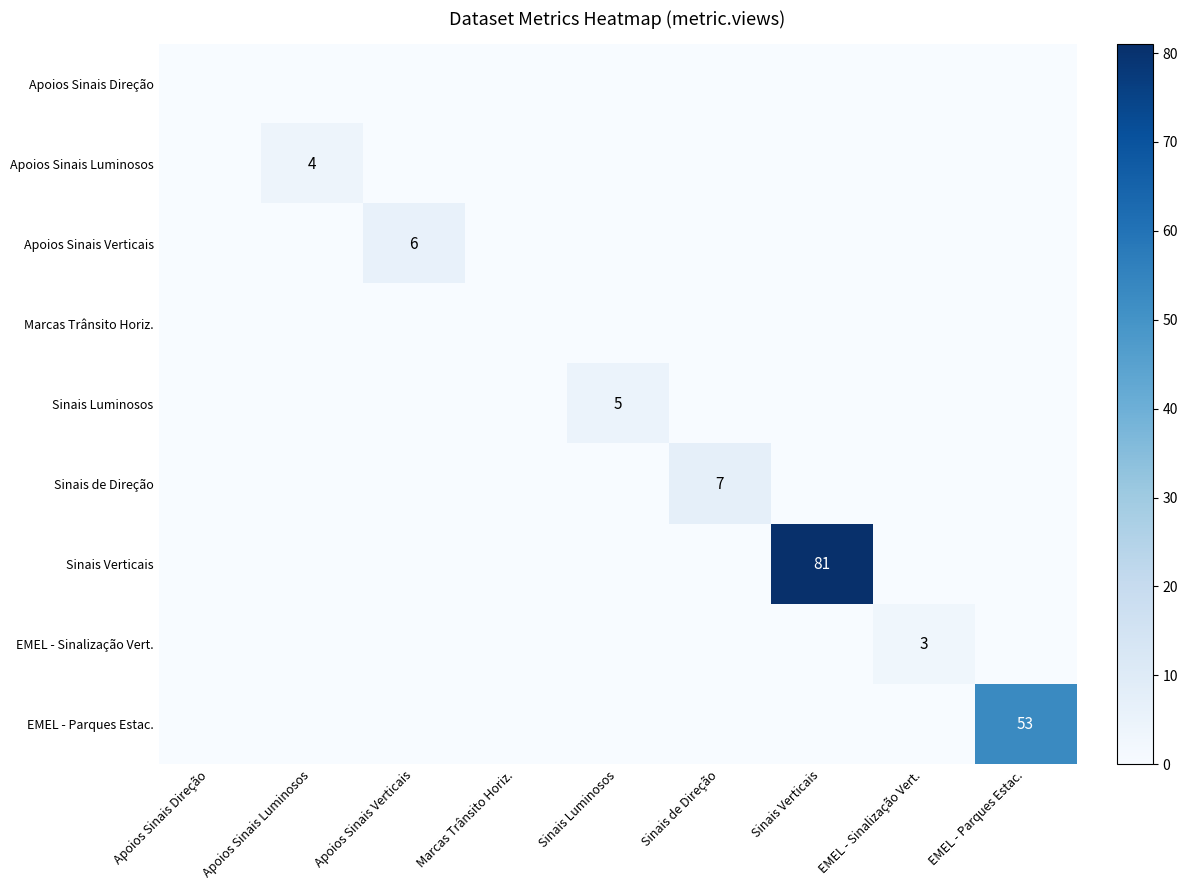

Is it true that Marcas Trânsito Horiz. equals 0 at EMEL - Sinalização Vert.?

True